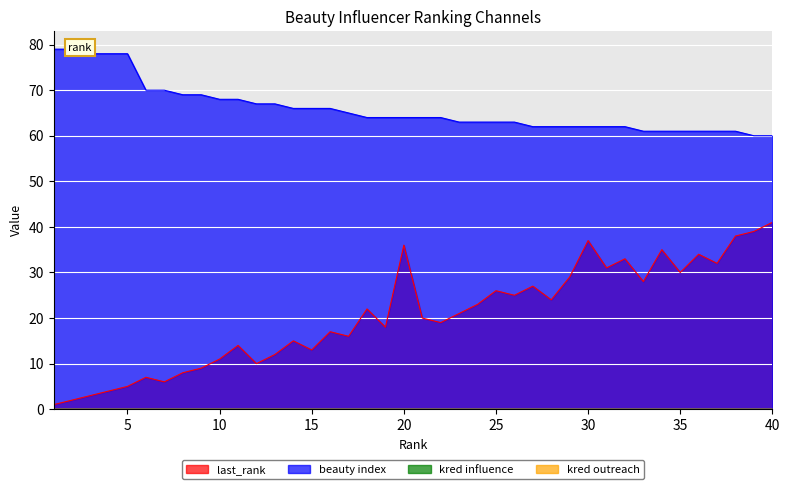

Which series has the largest total across all categories?

beauty index